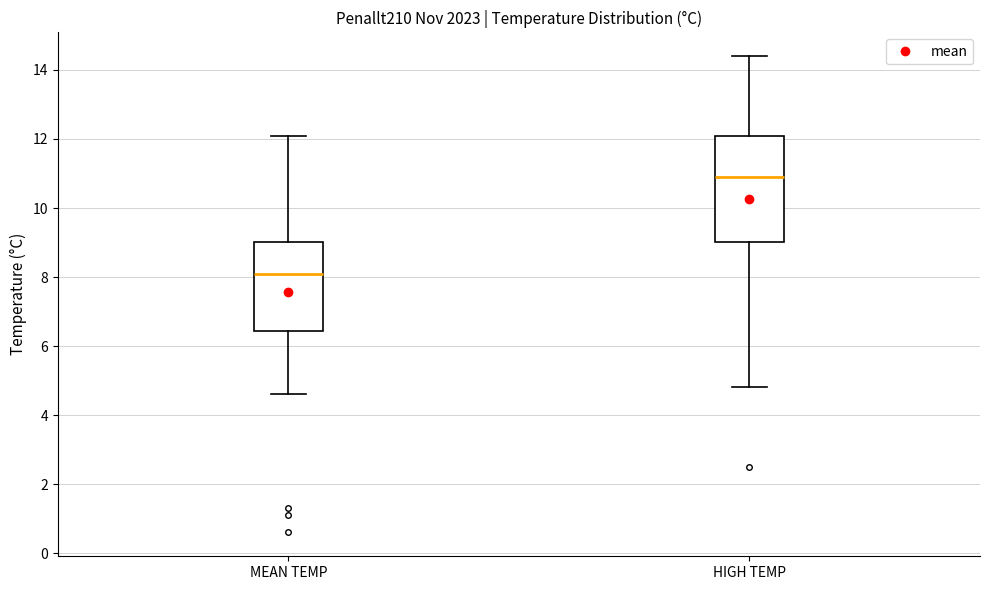

Reading left to right, read every box against the y-axis: the position of its median line, the range the box covers, and the ends of its whiskers. The values are not printed on the chart, so give them approximately, as read against the axis.

MEAN TEMP: median 8.2, box 6.4 to 9.0, whiskers 4.6 to 12.2
HIGH TEMP: median 11.0, box 9.0 to 12.0, whiskers 4.8 to 14.4